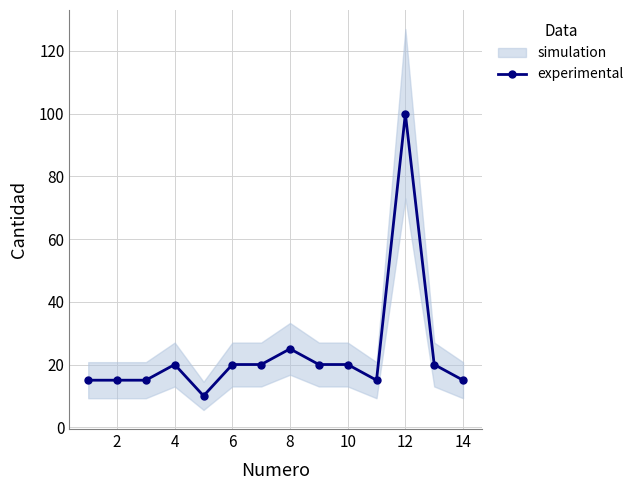

What is the highest value of the experimental series?

100